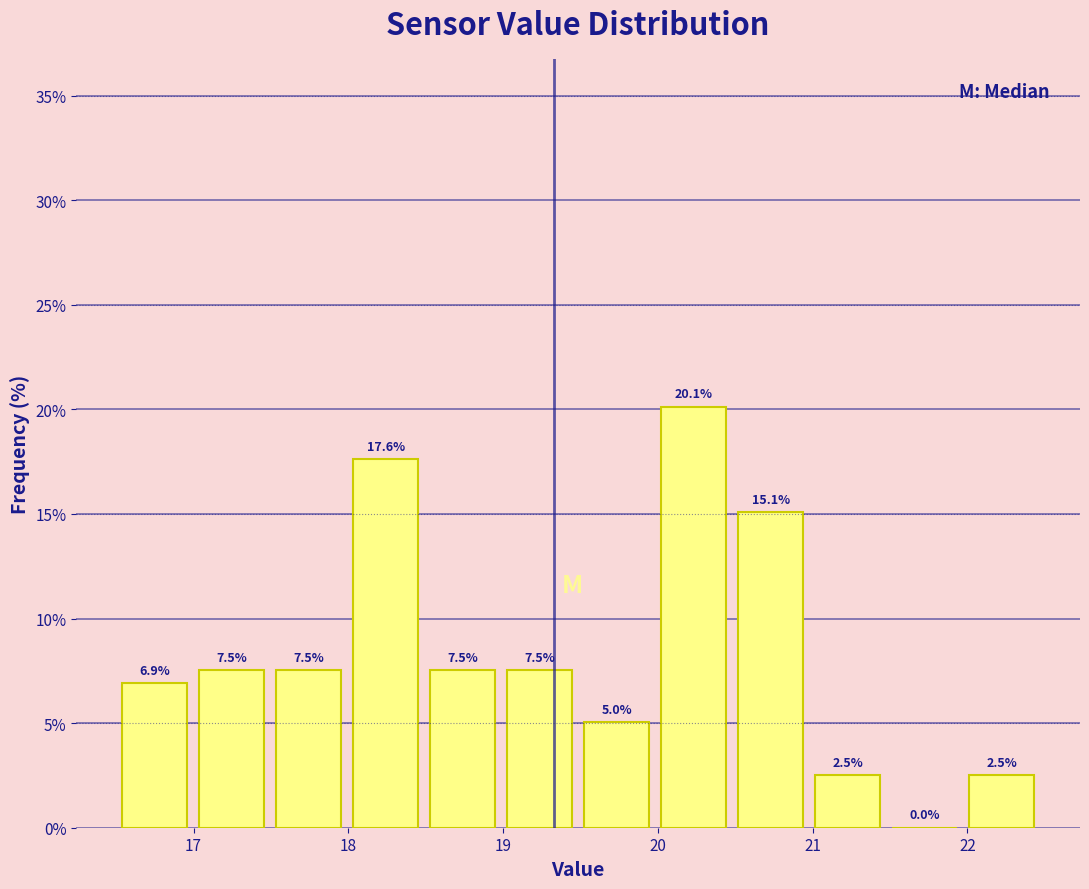

Reading left to right, transcribe this chart: for each bar, give the range it covers on the x-axis and its height. The bar edges are not printed on the chart, so give them approximately, as read against the axis.

16.5 to 17.0: 6.9
17.0 to 17.5: 7.5
17.5 to 18.0: 7.5
18.0 to 18.5: 17.6
18.5 to 19.0: 7.5
19.0 to 19.5: 7.5
19.5 to 20.0: 5.0
20.0 to 20.5: 20.1
20.5 to 21.0: 15.1
21.0 to 21.5: 2.5
21.5 to 22.0: 0.0
22.0 to 22.5: 2.5